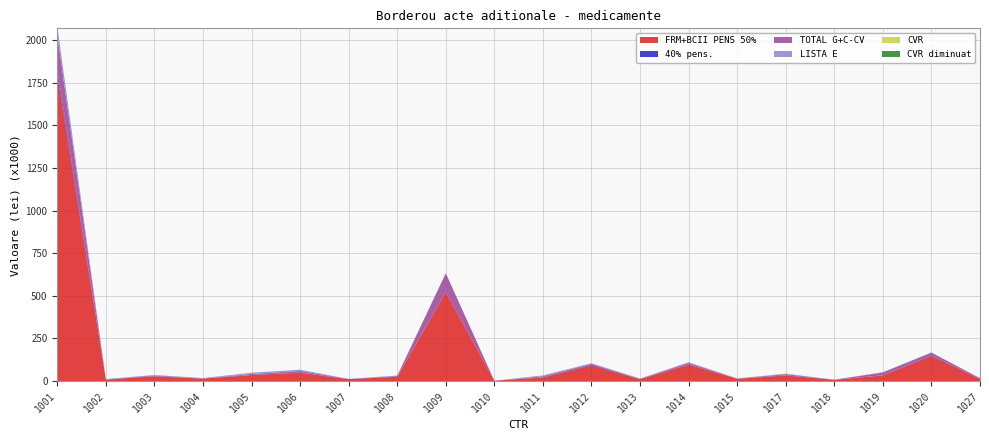

Reading left to right, extract all data points from this chart.

FRM+BCII PENS 50%: 1001=1799646.3	1002=7896.3	1003=27835.1	1004=14177.9	1005=34776.8	1006=48163.8	1007=10714.7	1008=24737.8	1009=521505.9	1010=1654.8	1011=20678.1	1012=91775.5	1013=10590.0	1014=95652.4	1015=12842.2	1017=32379.1	1018=7407.9	1019=33000.3	1020=147014.2	1027=12770.5
40% pens.: 1001=26149.4	1002=826.9	1003=358.3	1004=295.6	1005=849.9	1006=1114.1	1007=1406.7	1008=975.4	1009=318.1	1010=0.0	1011=881.3	1012=4018.2	1013=396.3	1014=1411.1	1015=549.5	1017=948.9	1018=374.7	1019=441.4	1020=3701.4	1027=809.0
TOTAL G+C-CV: 1001=204465.0	1002=165.6	1003=4742.9	1004=609.8	1005=5845.3	1006=10125.0	1007=0.0	1008=4123.8	1009=110528.3	1010=0.0	1011=6116.2	1012=5658.1	1013=1383.0	1014=9427.6	1015=1031.3	1017=6568.3	1018=0.0	1019=16738.0	1020=15988.2	1027=2993.9
LISTA E: 1001=52132.8	1002=3039.8	1003=2781.8	1004=2578.3	1005=7231.3	1006=7294.6	1007=0.0	1008=2593.7	1009=0.0	1010=400.4	1011=5439.0	1012=2997.4	1013=2502.7	1014=3871.5	1015=967.2	1017=3480.8	1018=0.0	1019=2171.2	1020=1012.9	1027=542.8
CVR: 1001=0.0	1002=0.0	1003=0.0	1004=0.0	1005=0.0	1006=0.0	1007=0.0	1008=0.0	1009=0.0	1010=0.0	1011=0.0	1012=0.0	1013=0.0	1014=0.0	1015=0.0	1017=0.0	1018=0.0	1019=0.0	1020=0.0	1027=0.0
CVR diminuat: 1001=0.0	1002=0.0	1003=0.0	1004=0.0	1005=0.0	1006=0.0	1007=0.0	1008=0.0	1009=0.0	1010=0.0	1011=0.0	1012=0.0	1013=0.0	1014=0.0	1015=0.0	1017=0.0	1018=0.0	1019=0.0	1020=0.0	1027=0.0